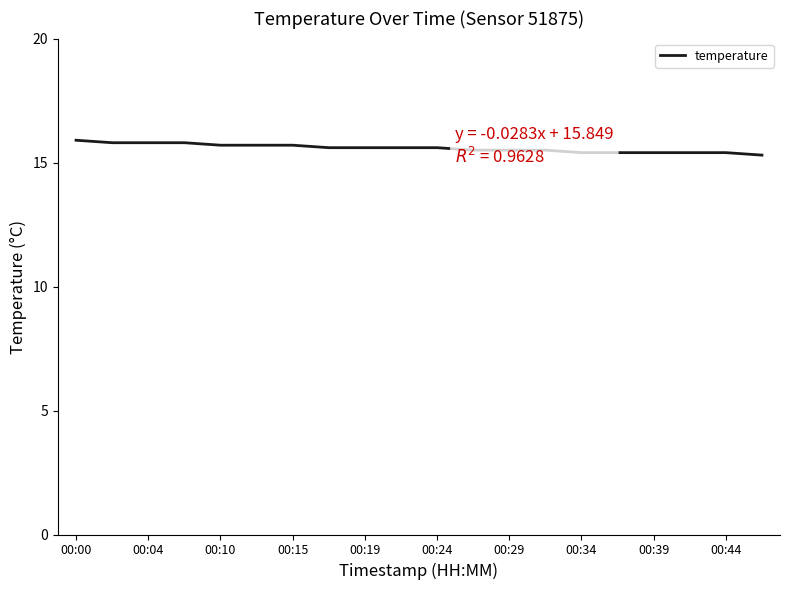

What is the maximum value shown in the chart?

15.9